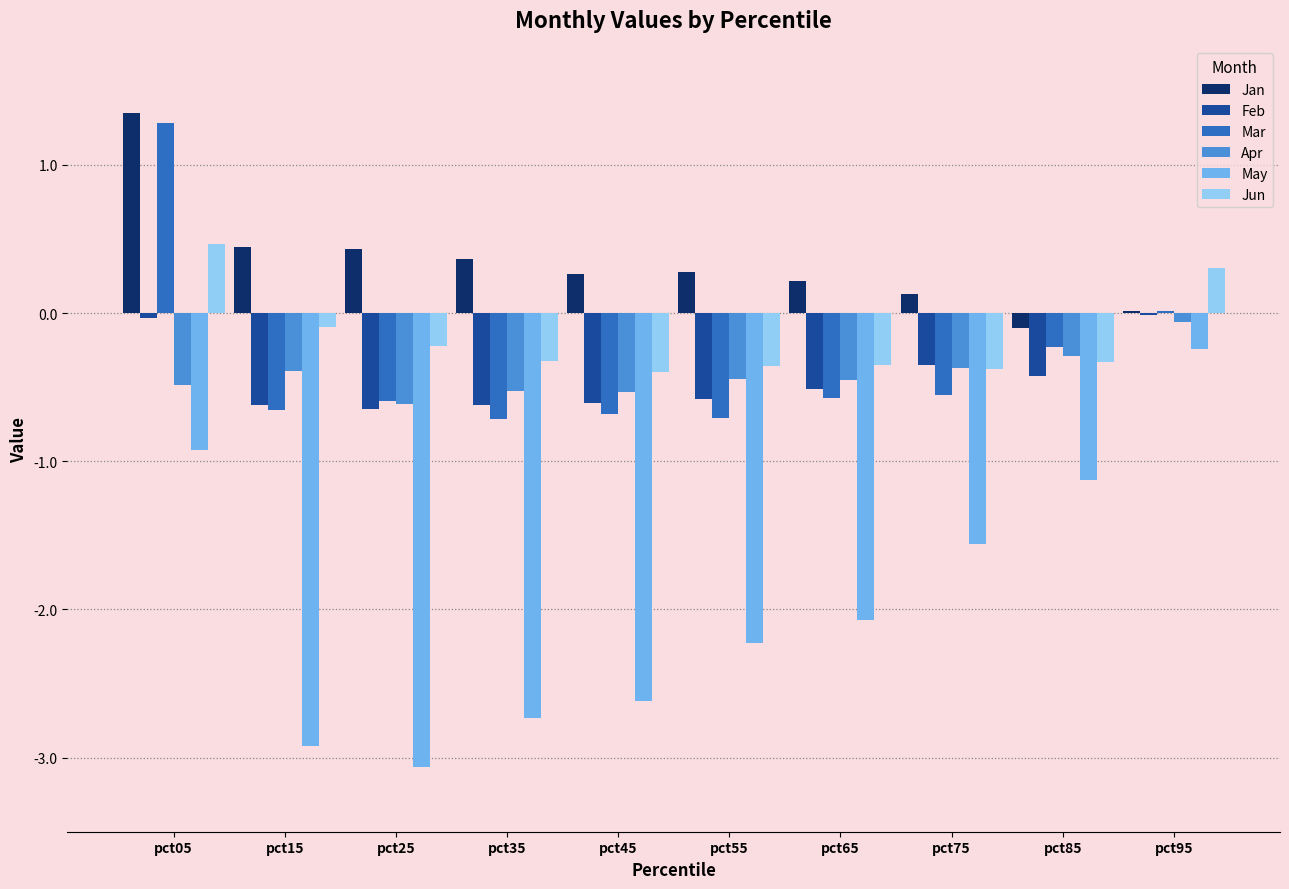

At which category is the sum across all series the highest?

pct05